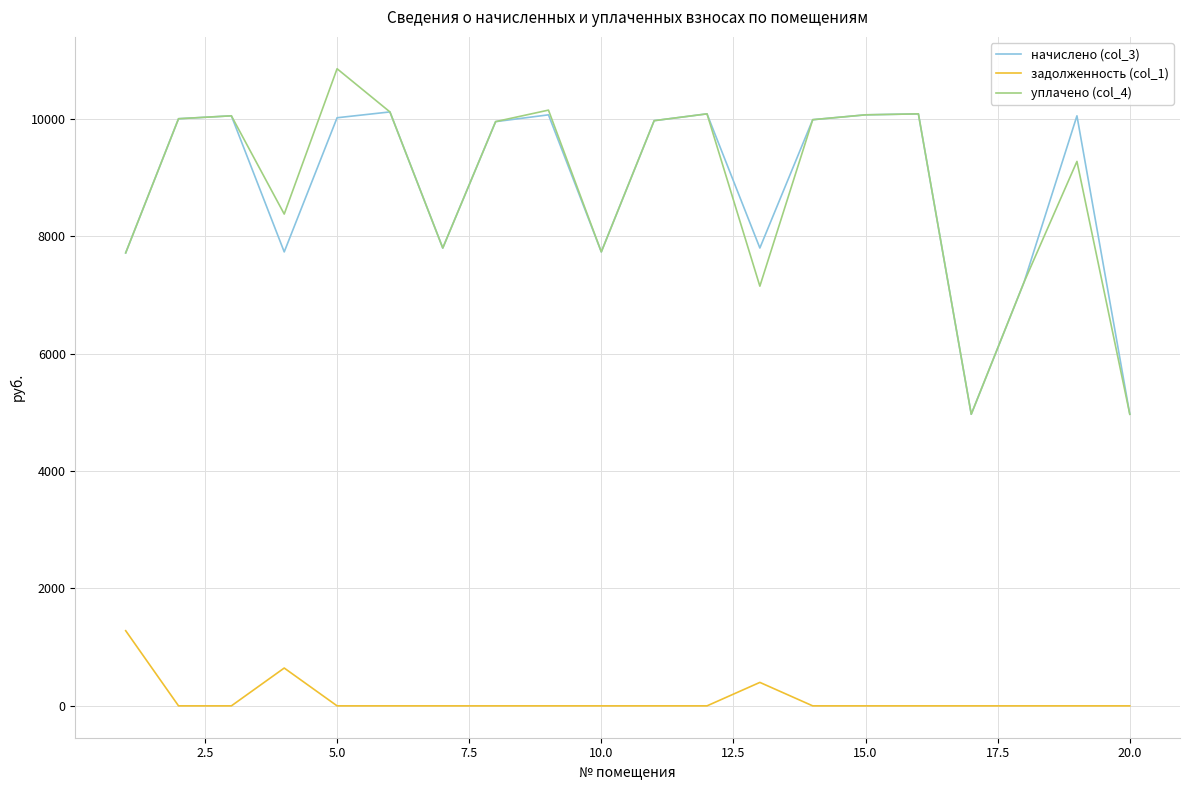

Which series has the largest range (max minus min)?

уплачено (col_4)